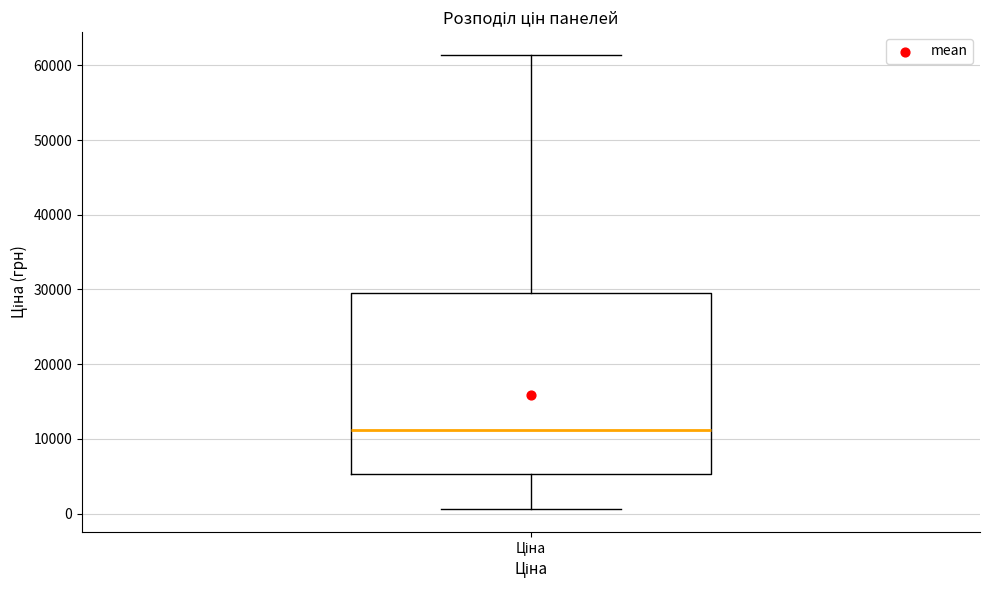

Read this box plot against the y-axis: the position of the median line, the range covered by the box, and the ends of both whiskers. The values are not printed on the chart, so give them approximately, as read against the axis.

median 11000, box 5000 to 29000, whiskers 1000 to 61000